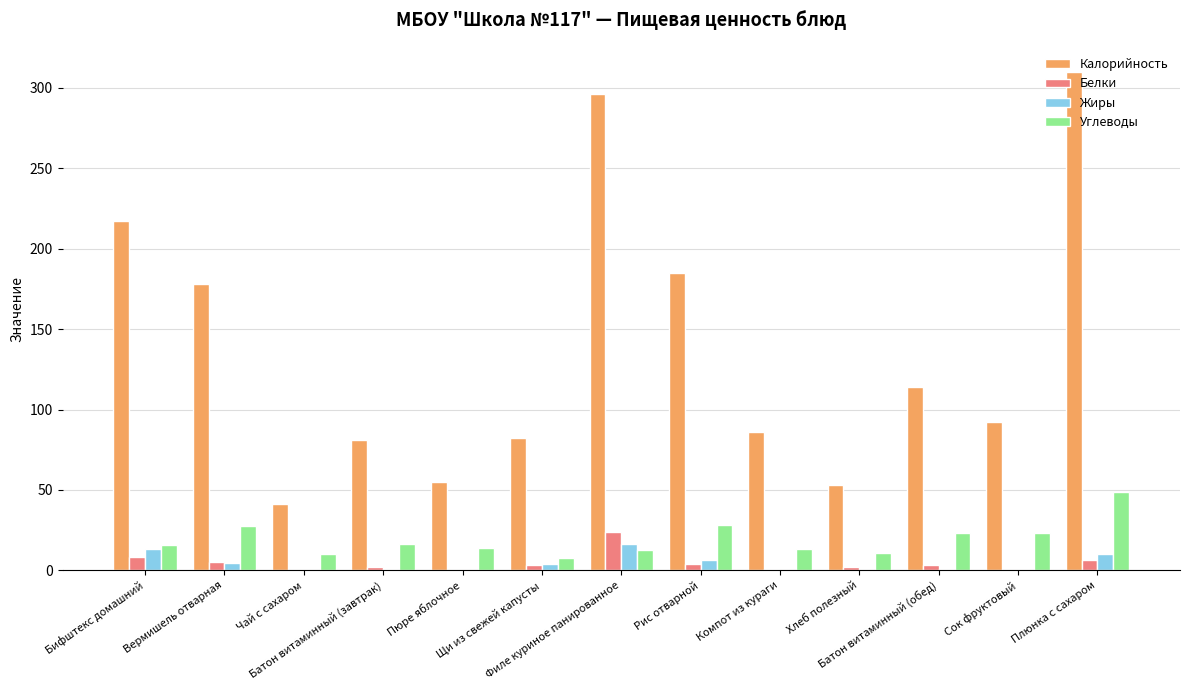

Does the chart contain stacked bars?

No